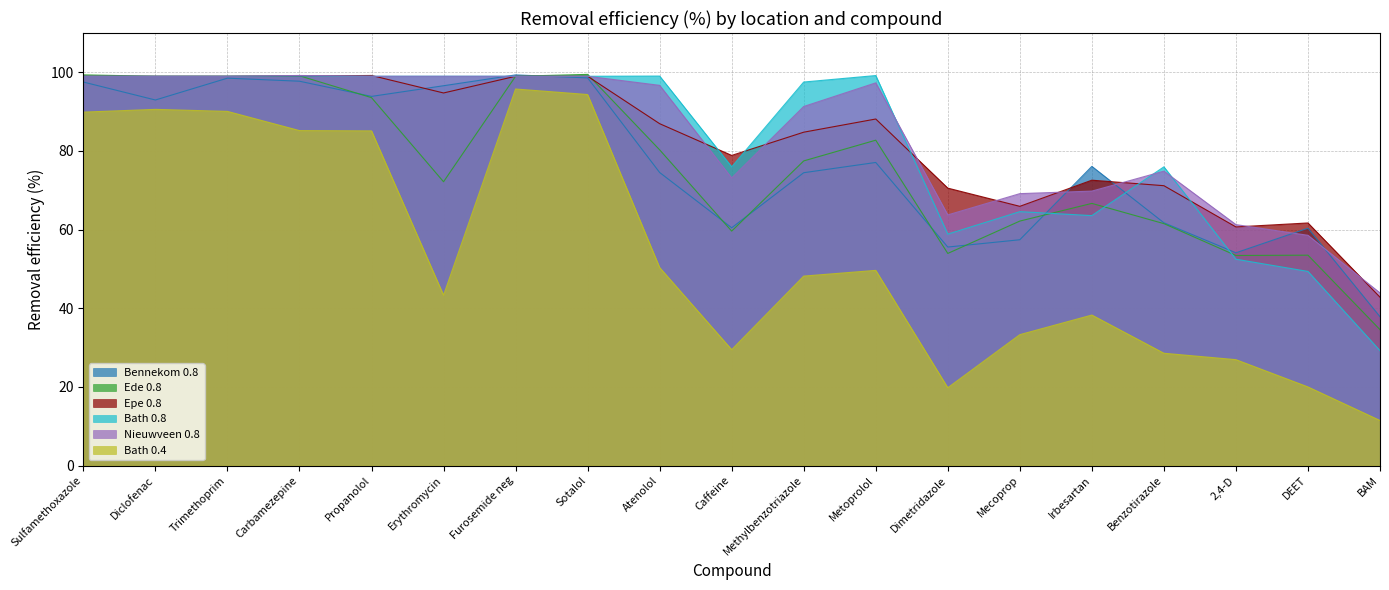

What is the approximate value of Bath 0.4 at Diclofenac?

90.6